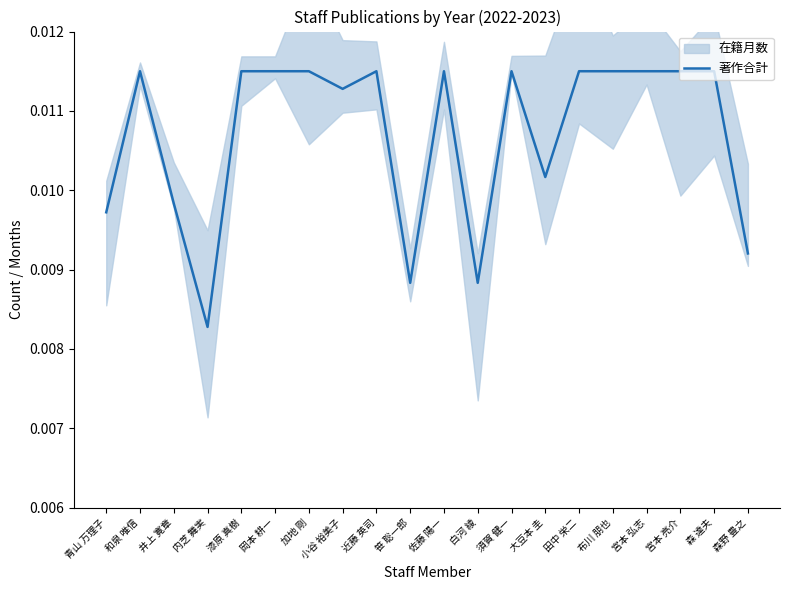

The chart shows a value of 0.0 at 白河 綾. True or false?

True